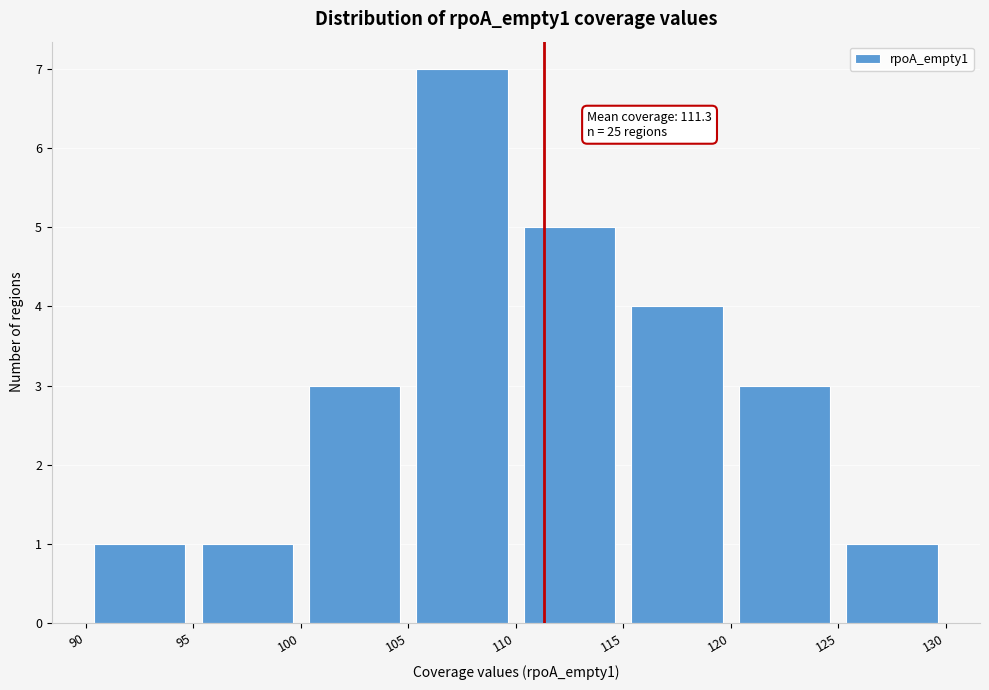

Over which range of the x-axis is the bar tallest?

105 to 110